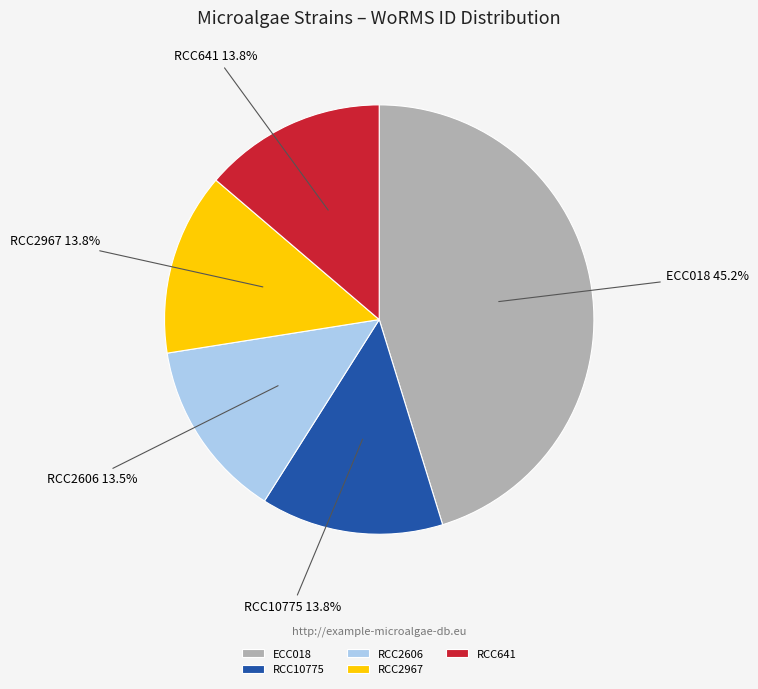

Does RCC641 represent more than half of the total?

No